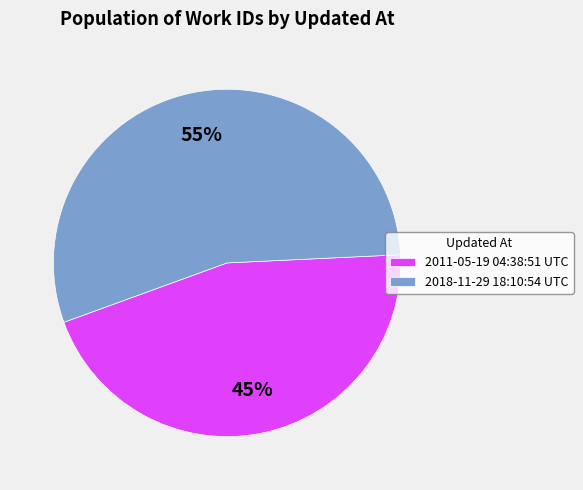

Does 2018-11-29 18:10:54 UTC account for over 50% of the chart?

Yes